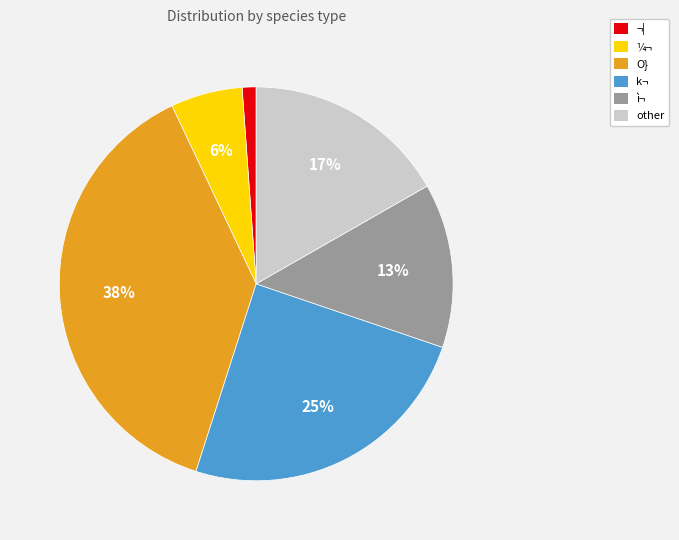

What percentage is the O} slice, to the nearest percent?

38%